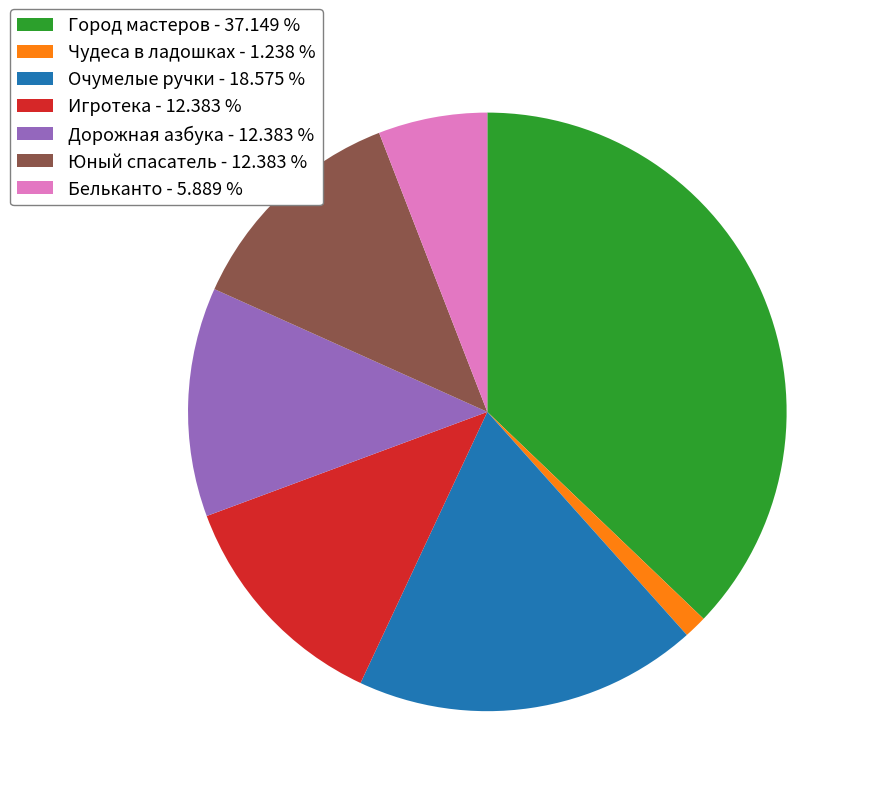

Which slice is the smallest?

Чудеса в ладошках